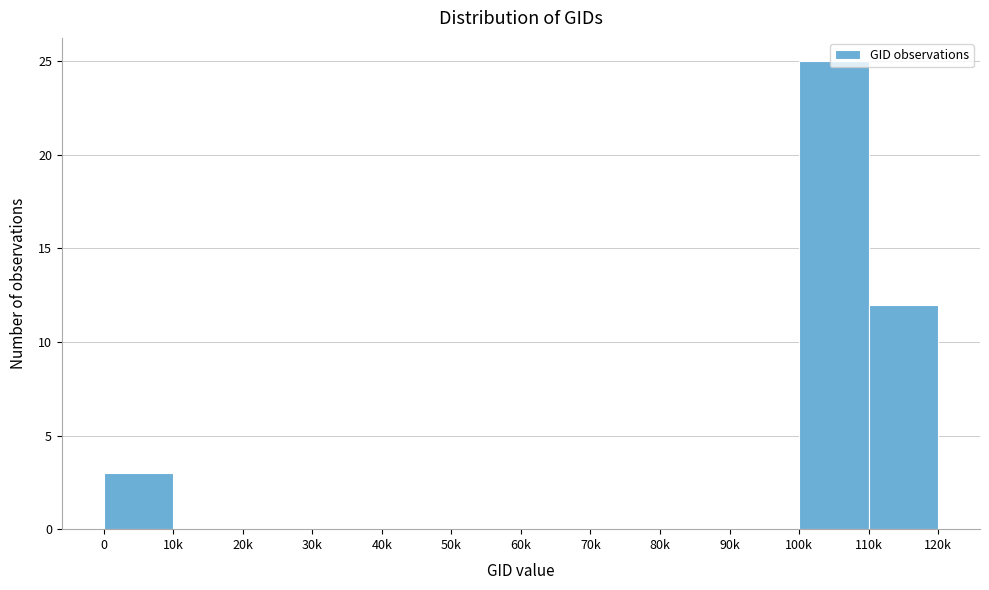

Is it true that the value at 30k is -15?

False